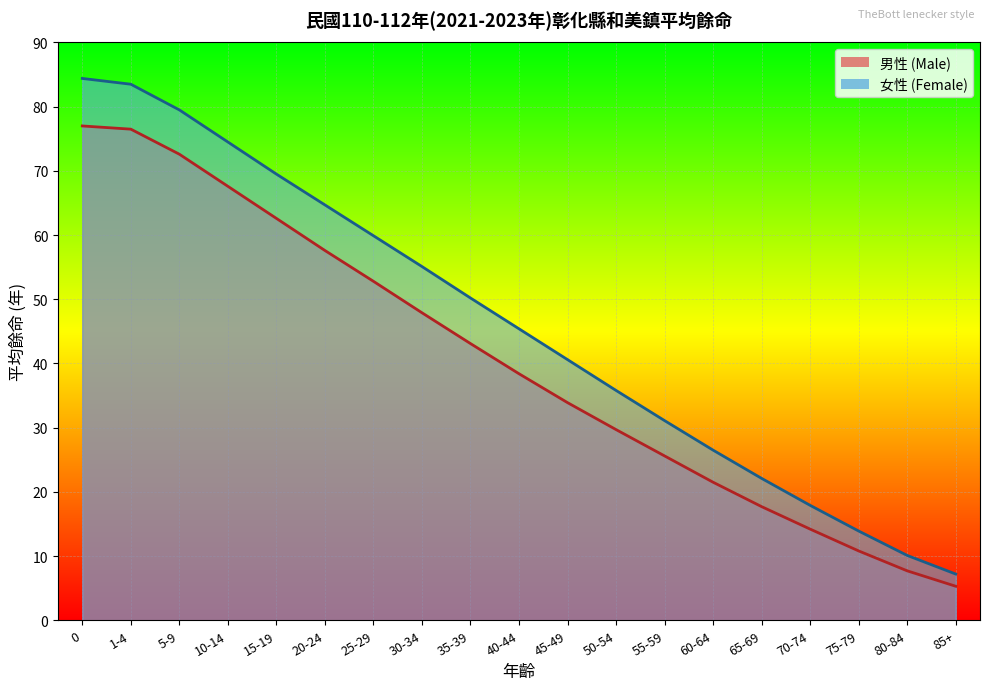

What is the greatest value displayed?

84.4